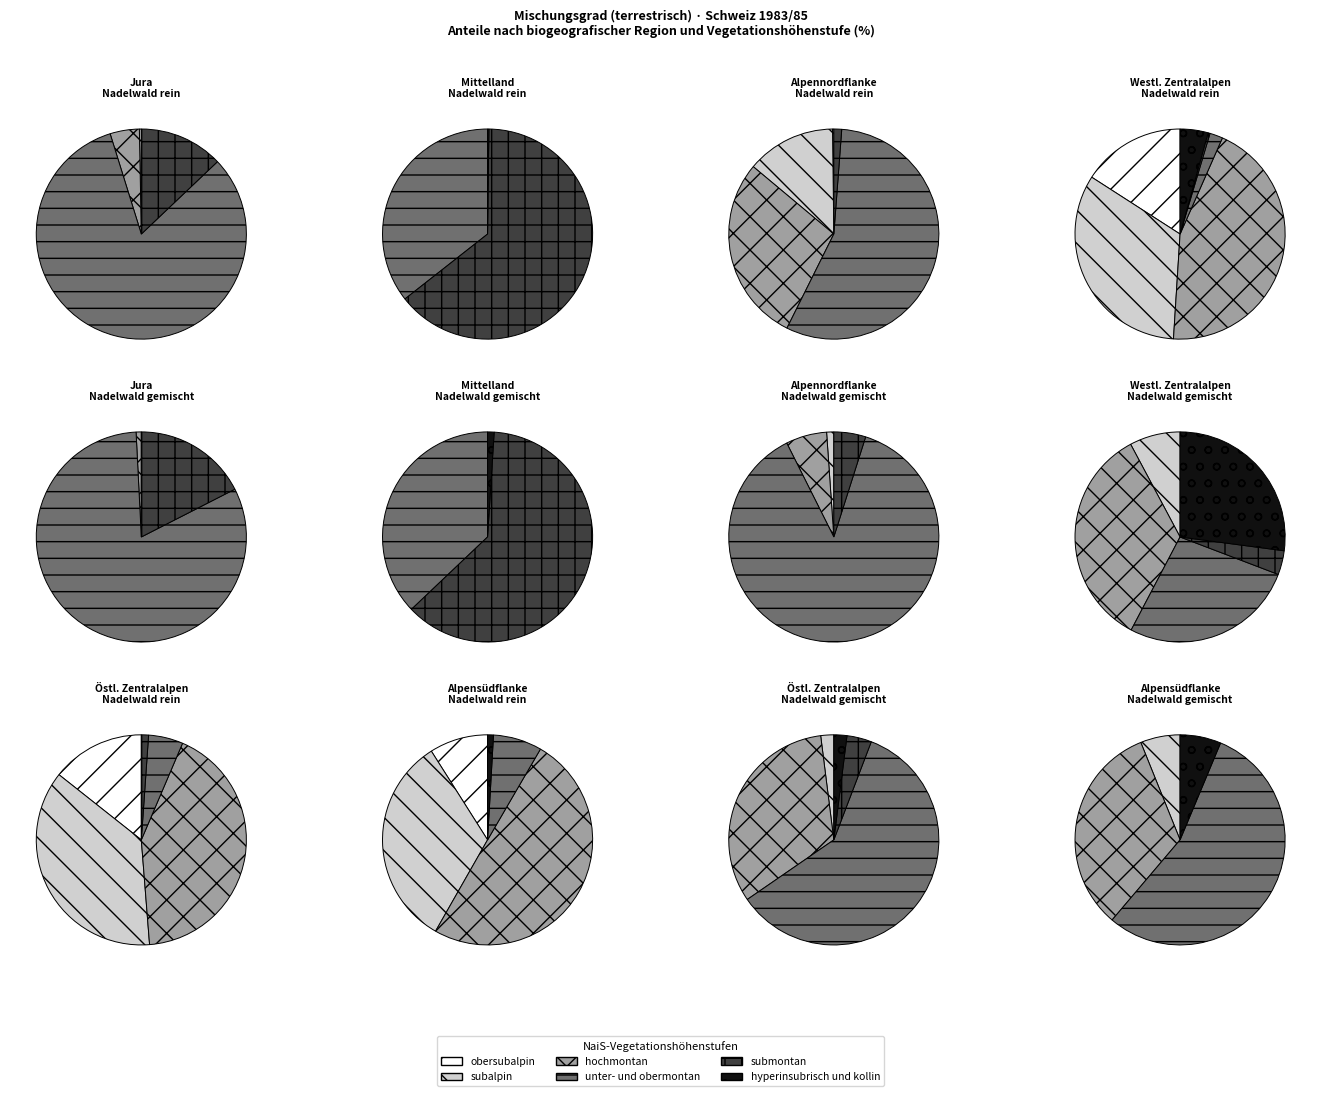

To the nearest percent, what percentage of the pie is submontan?

25%